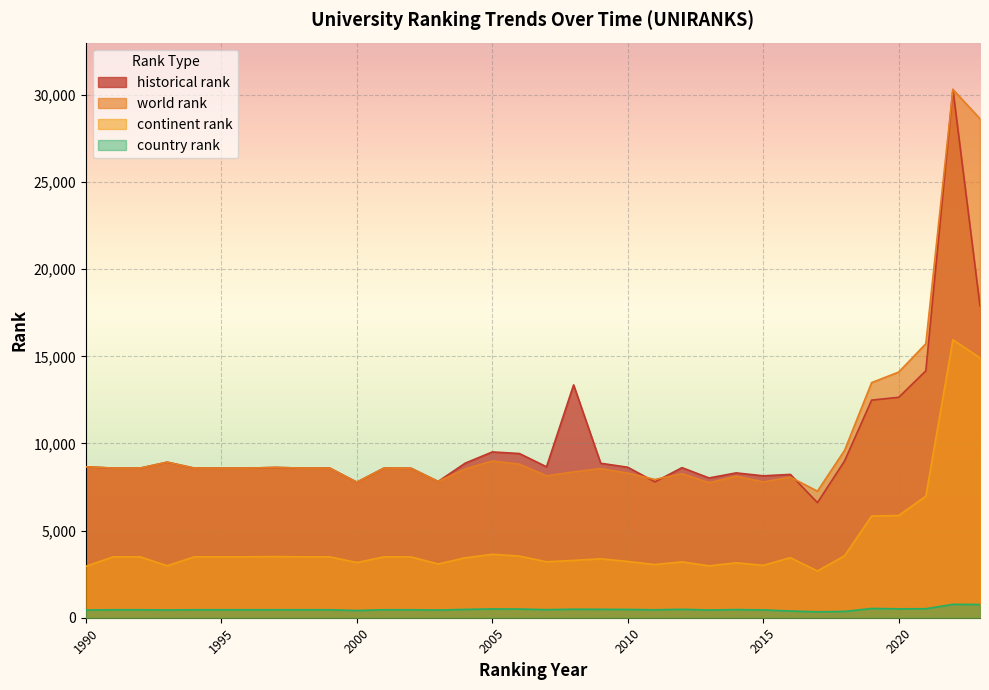

What is the spread (max minus min) of values at 1990?

8221.0